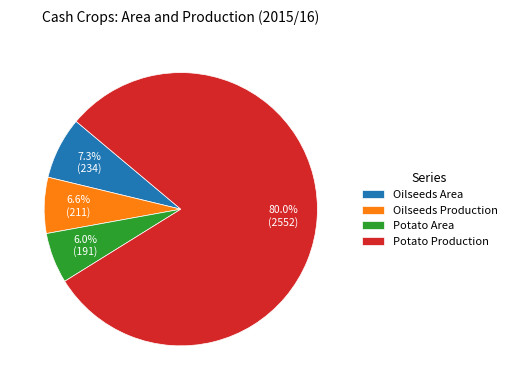

Is the sum of Potato Production and Oilseeds Area greater than half?

Yes